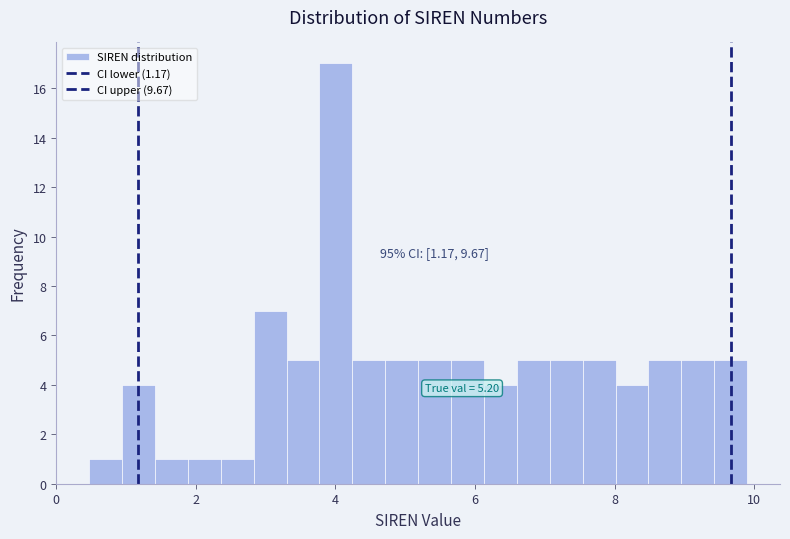

Around what value on the x-axis is the tallest bar? Give the approximate position of its centre, as read against the axis.

4.0